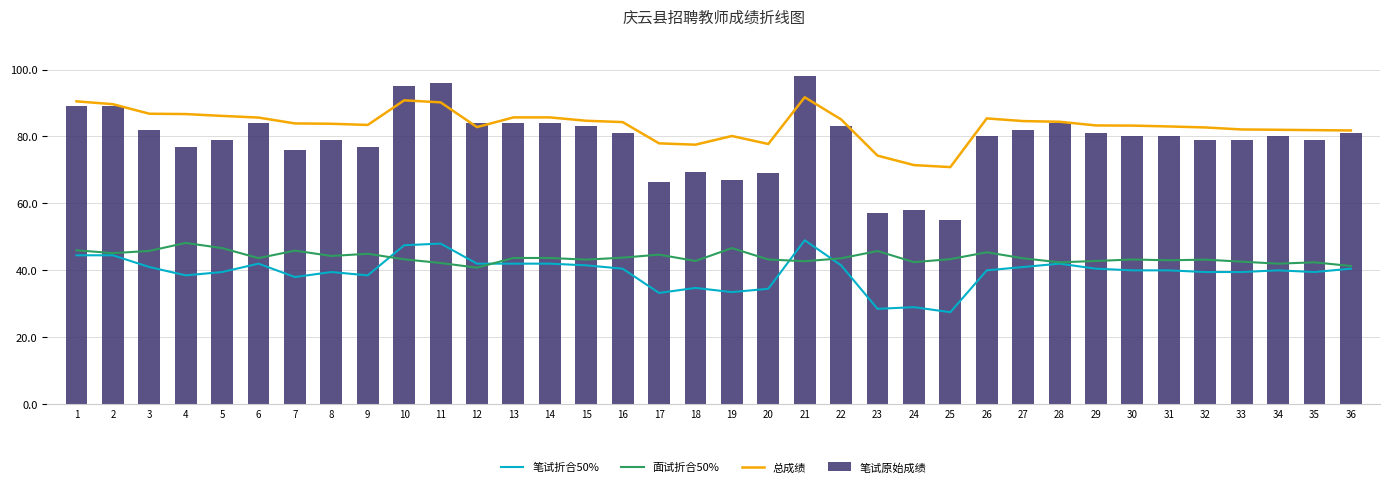

At how many categories does at least one series exceed 87?

5